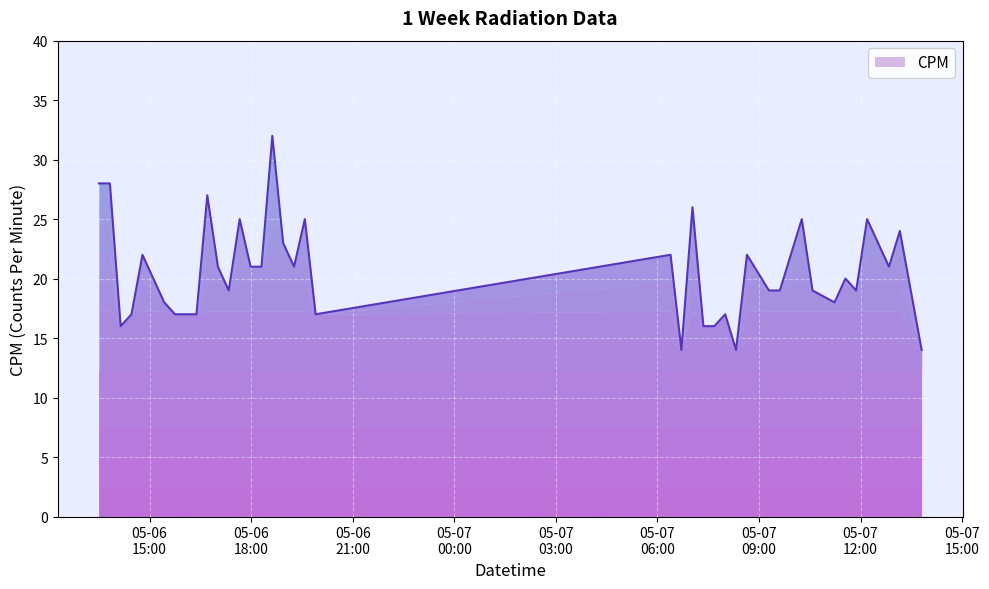

What is the maximum value shown in the chart?

32